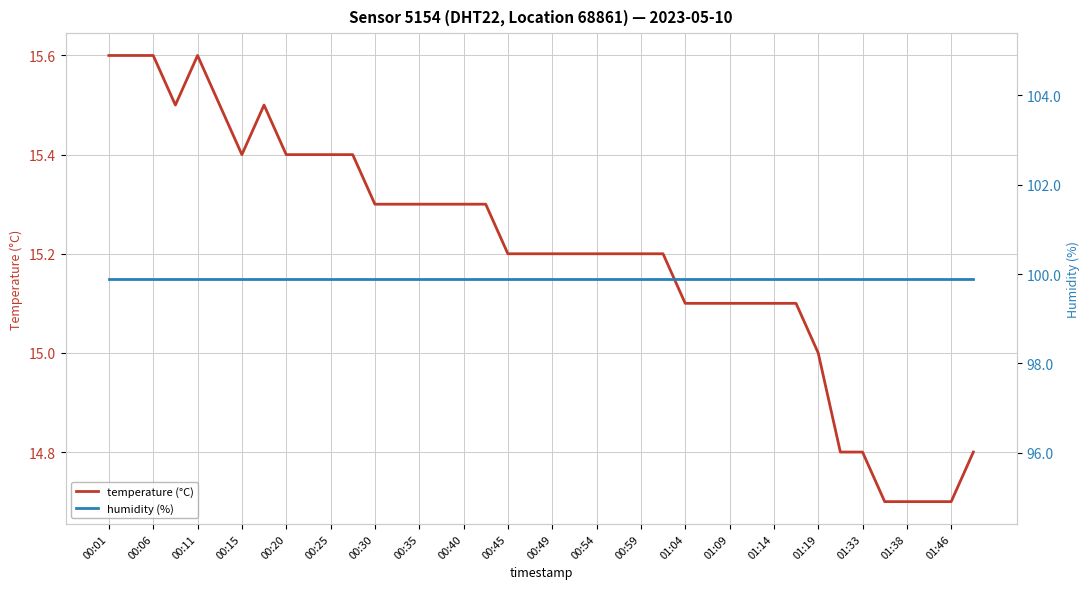

Does the chart display data point markers on the line(s)?

No